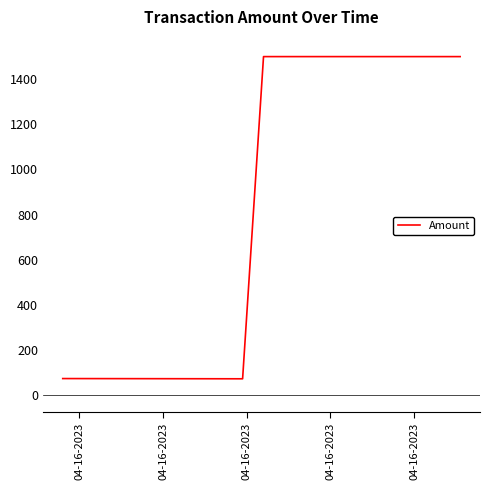

What is the sum of all values?

3147.3